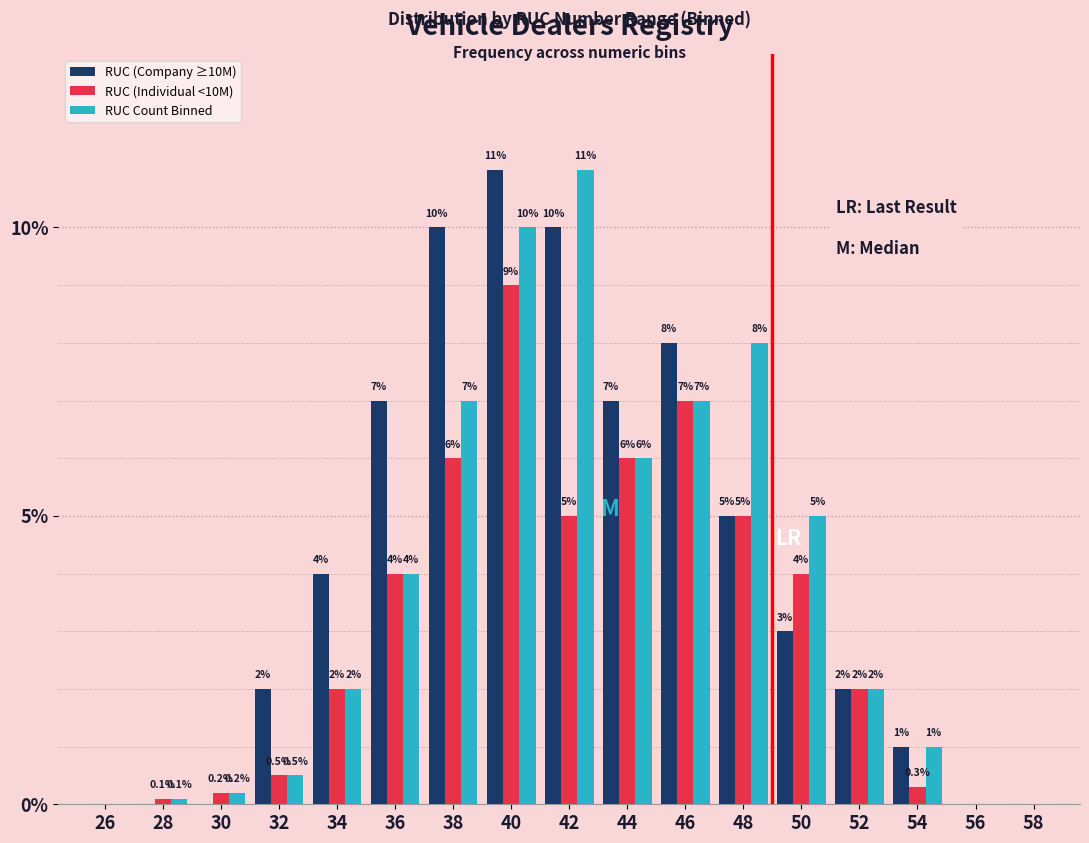

Reading left to right, what are all the values shown in this chart?

RUC (Company ≥10M): 26=0.0	28=0.0	30=0.0	32=2.0	34=4.0	36=7.0	38=10.0	40=11.0	42=10.0	44=7.0	46=8.0	48=5.0	50=3.0	52=2.0	54=1.0	56=0.0	58=0.0
RUC (Individual <10M): 26=0.0	28=0.1	30=0.2	32=0.5	34=2.0	36=4.0	38=6.0	40=9.0	42=5.0	44=6.0	46=7.0	48=5.0	50=4.0	52=2.0	54=0.3	56=0.0	58=0.0
RUC Count Binned: 26=0.0	28=0.1	30=0.2	32=0.5	34=2.0	36=4.0	38=7.0	40=10.0	42=11.0	44=6.0	46=7.0	48=8.0	50=5.0	52=2.0	54=1.0	56=0.0	58=0.0